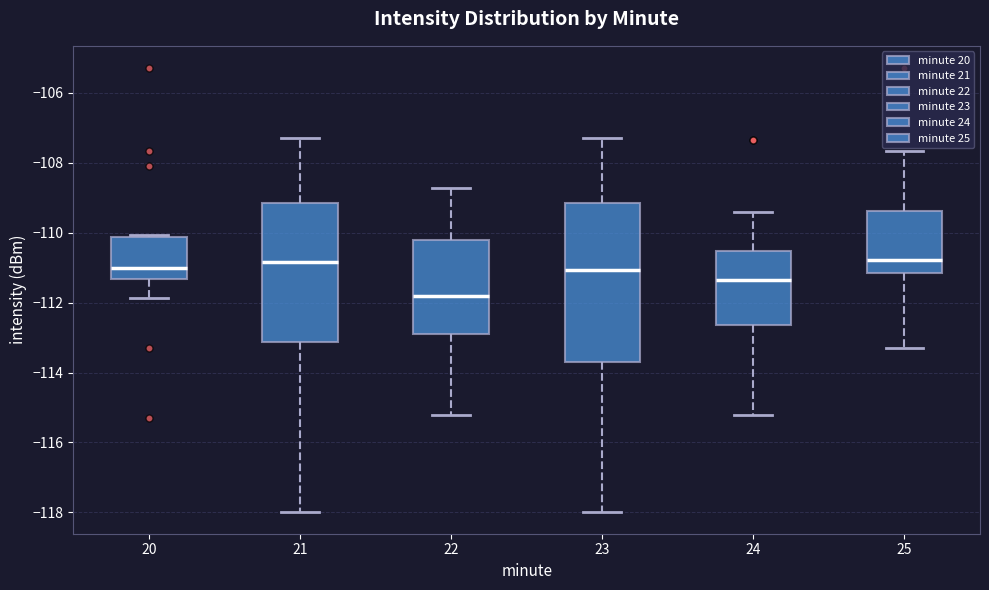

Reading left to right, read every box against the y-axis: the position of its median line, the range the box covers, and the ends of its whiskers. The values are not printed on the chart, so give them approximately, as read against the axis.

20: median -111.0, box -111.4 to -110.2, whiskers -111.8 to -110.0
21: median -110.8, box -113.2 to -109.2, whiskers -118.0 to -107.2
22: median -111.8, box -112.8 to -110.2, whiskers -115.2 to -108.8
23: median -111.0, box -113.8 to -109.2, whiskers -118.0 to -107.2
24: median -111.4, box -112.6 to -110.6, whiskers -115.2 to -109.4
25: median -110.8, box -111.2 to -109.4, whiskers -113.2 to -107.6